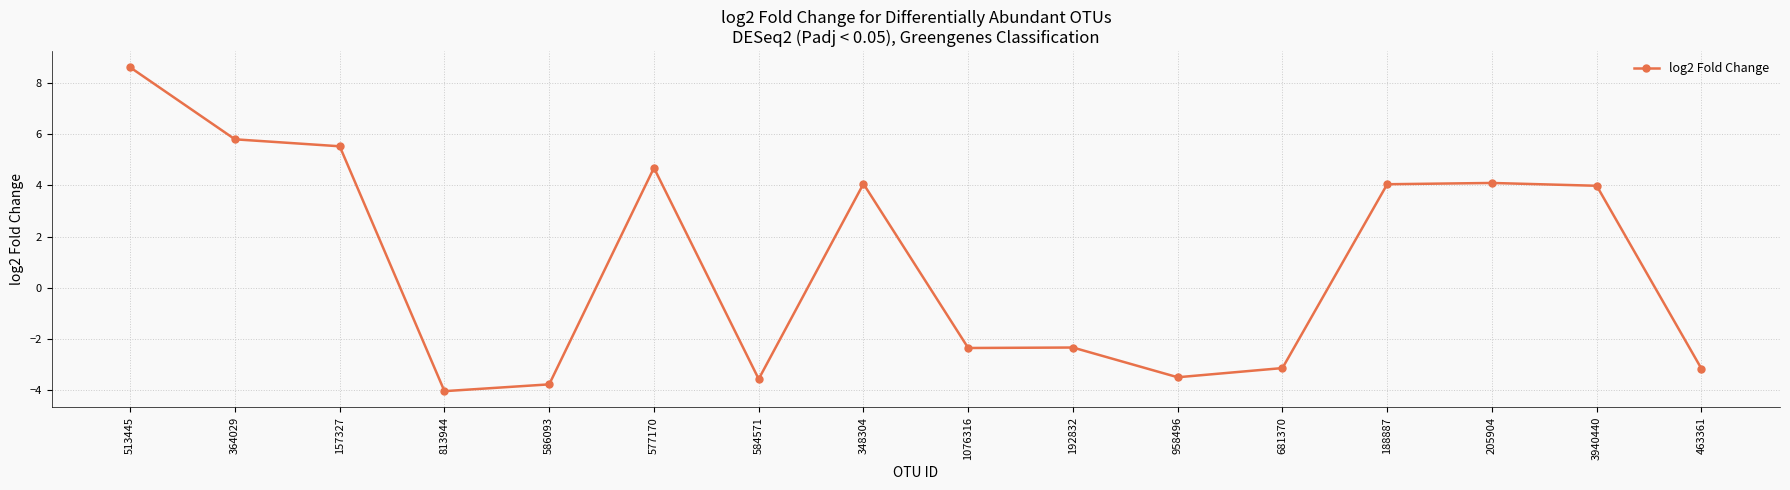

How many negative values are there?

8